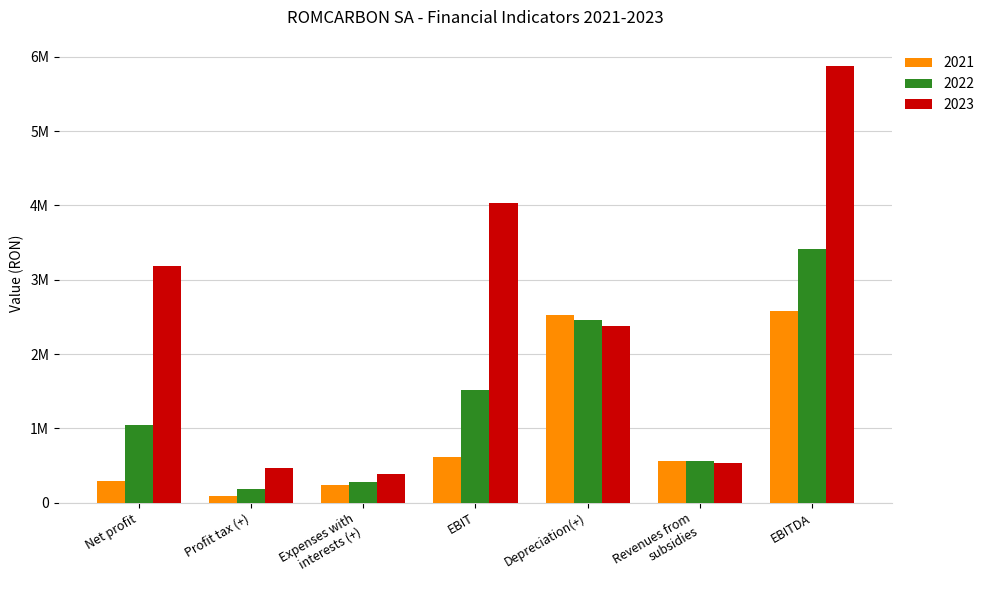

Rank the categories by 2021 value from lowest to highest.

Profit tax (+), Expenses with
interests (+), Net profit, Revenues from
subsidies, EBIT, Depreciation(+), EBITDA